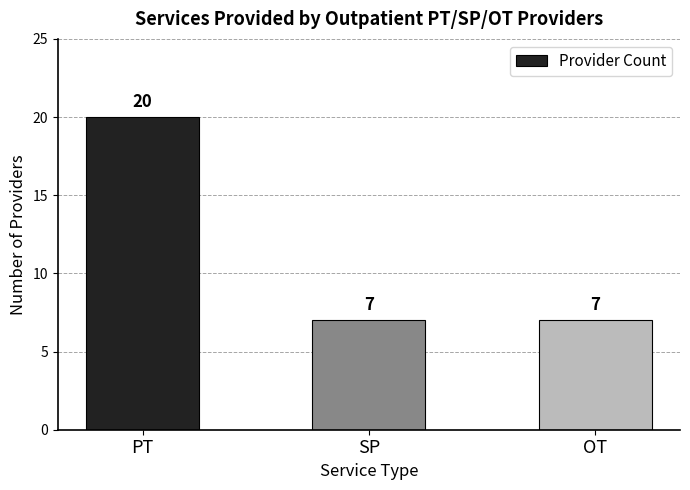

Which category has the highest value across all series?

PT